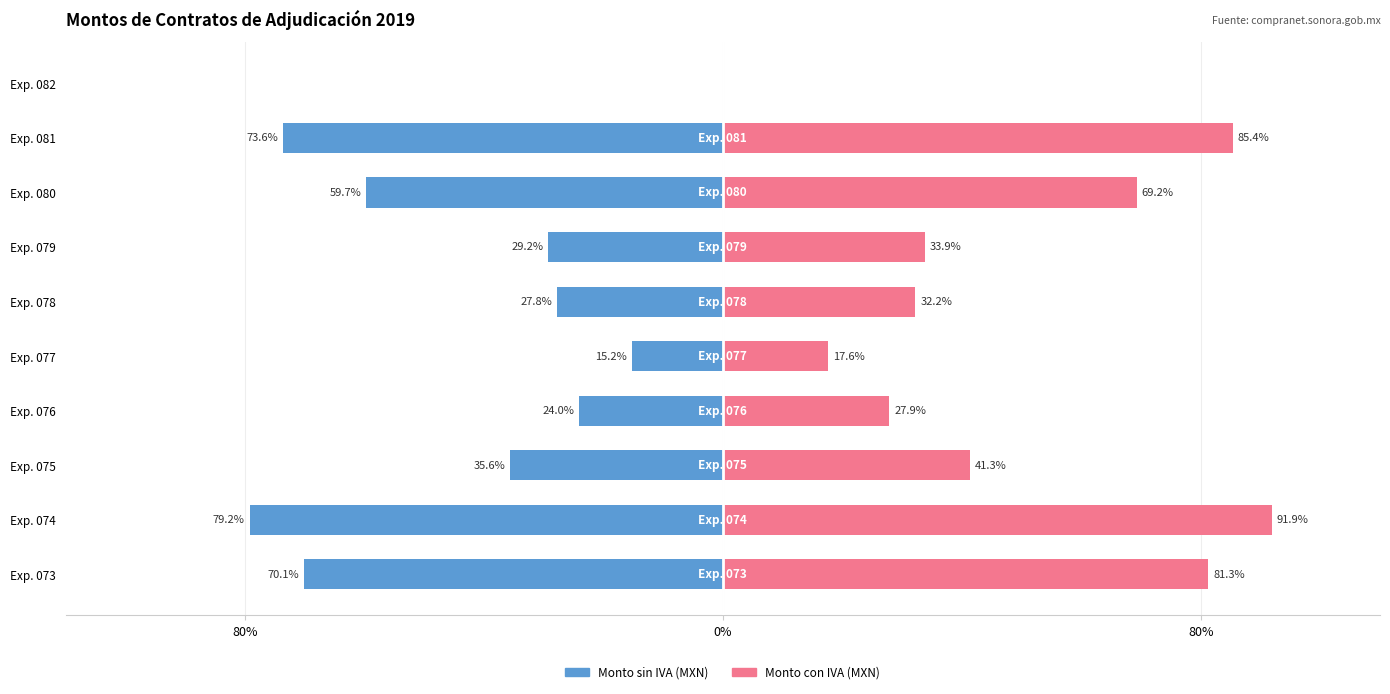

Are the bars horizontal?

Yes